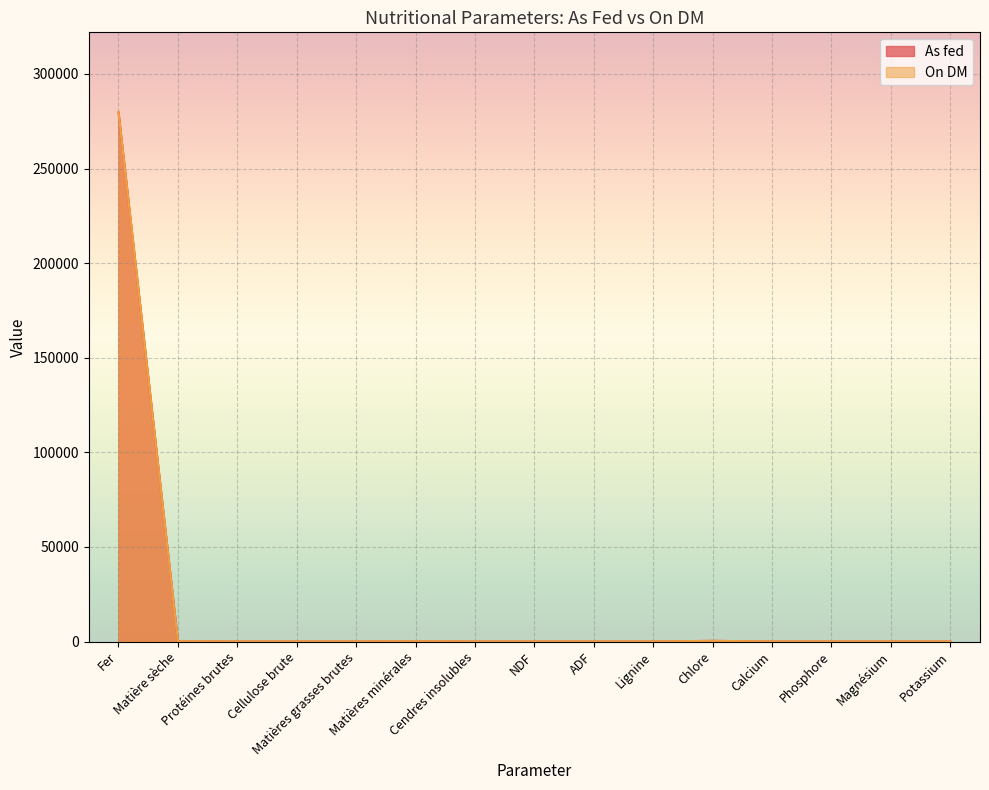

Where is On DM nearest to the value 140000?

Chlore